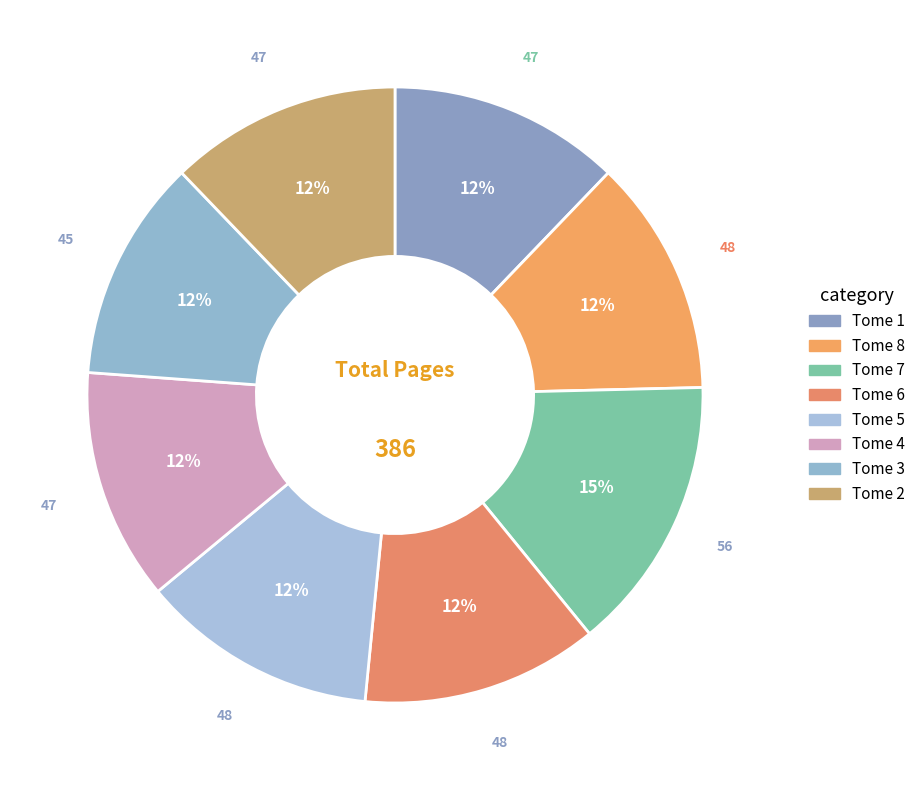

Which category has the smallest portion of the pie?

Tome 3